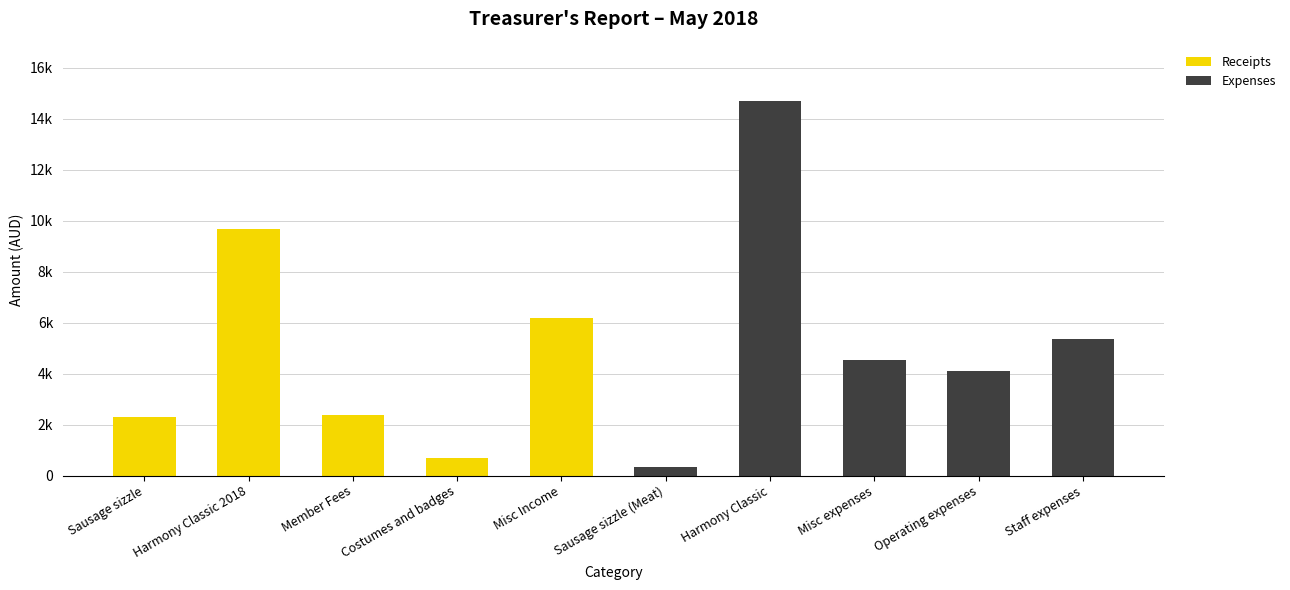

What is the label of the 5th bar from the left?

Misc Income